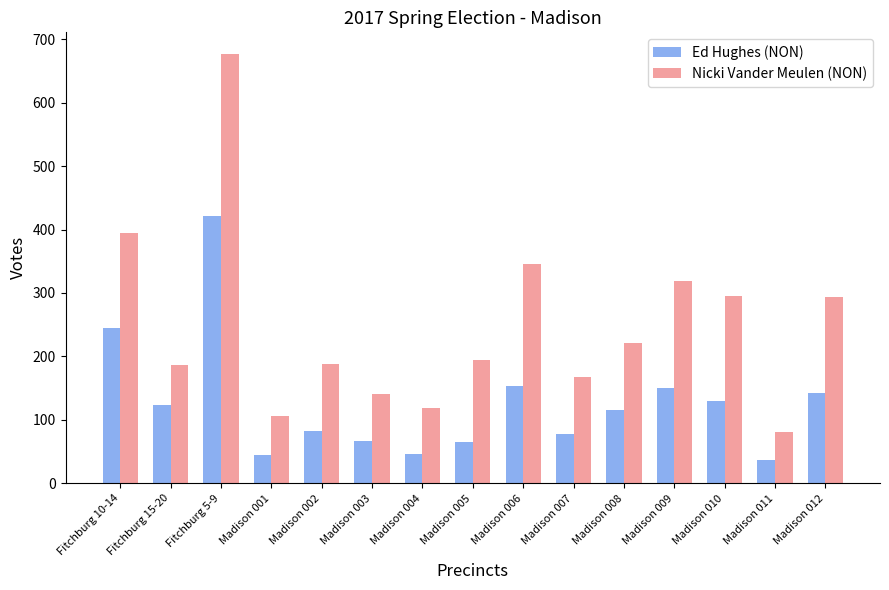

Which category has the highest value in the Nicki Vander Meulen (NON) series?

Fitchburg 5-9